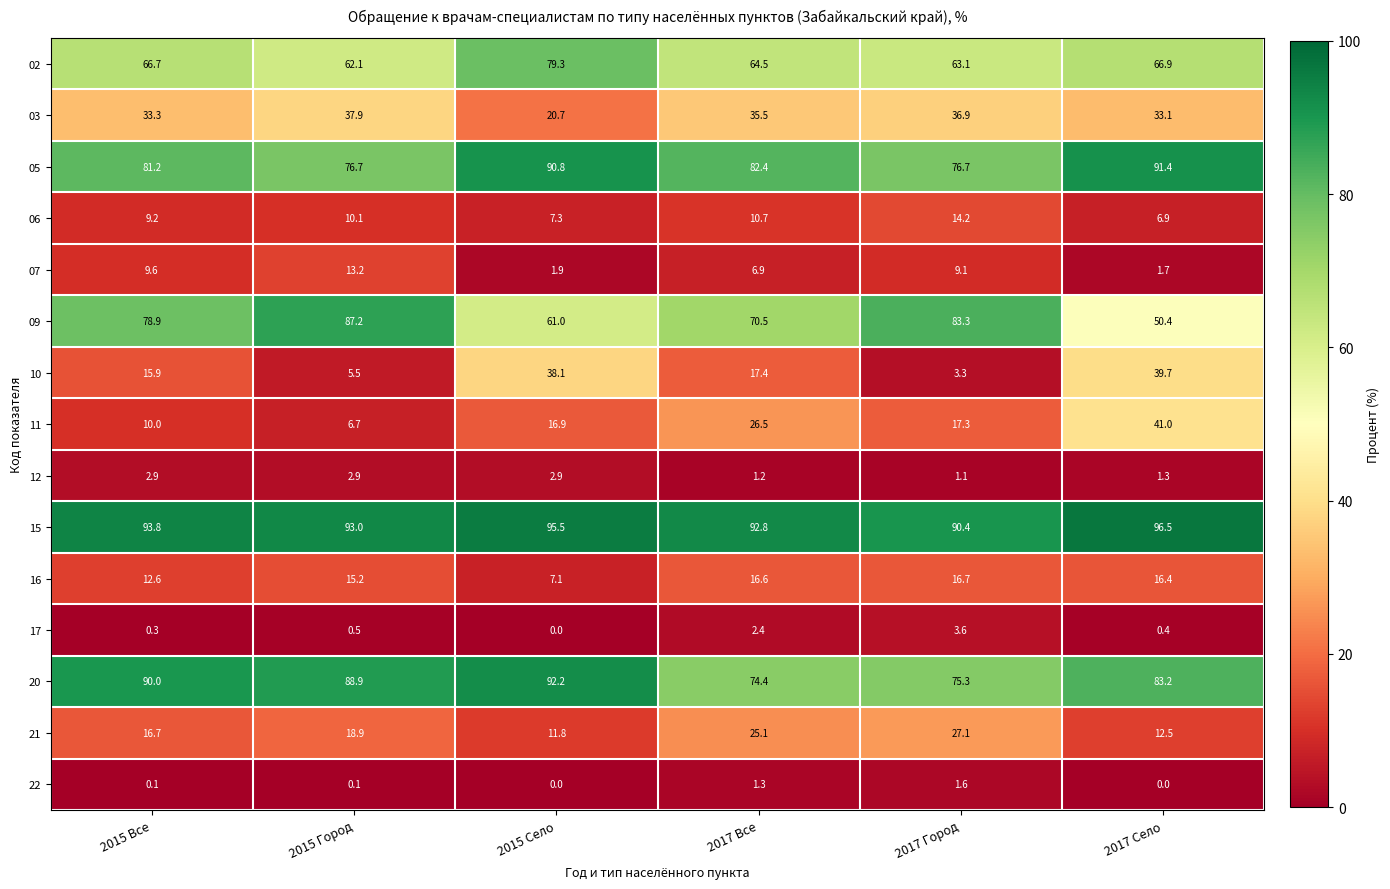

At how many categories does at least one series exceed 9?

6